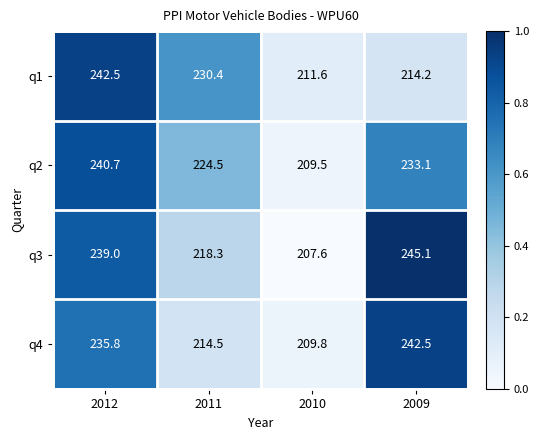

Where does the q4 series first go above 235?

2012